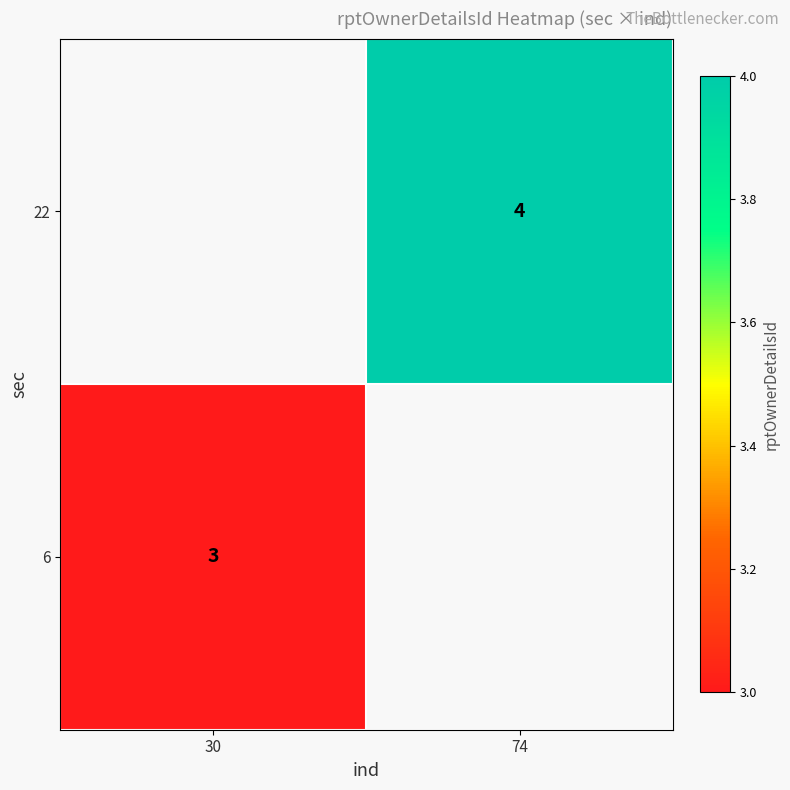

The 6 series shows 3 at 30. True or false?

True